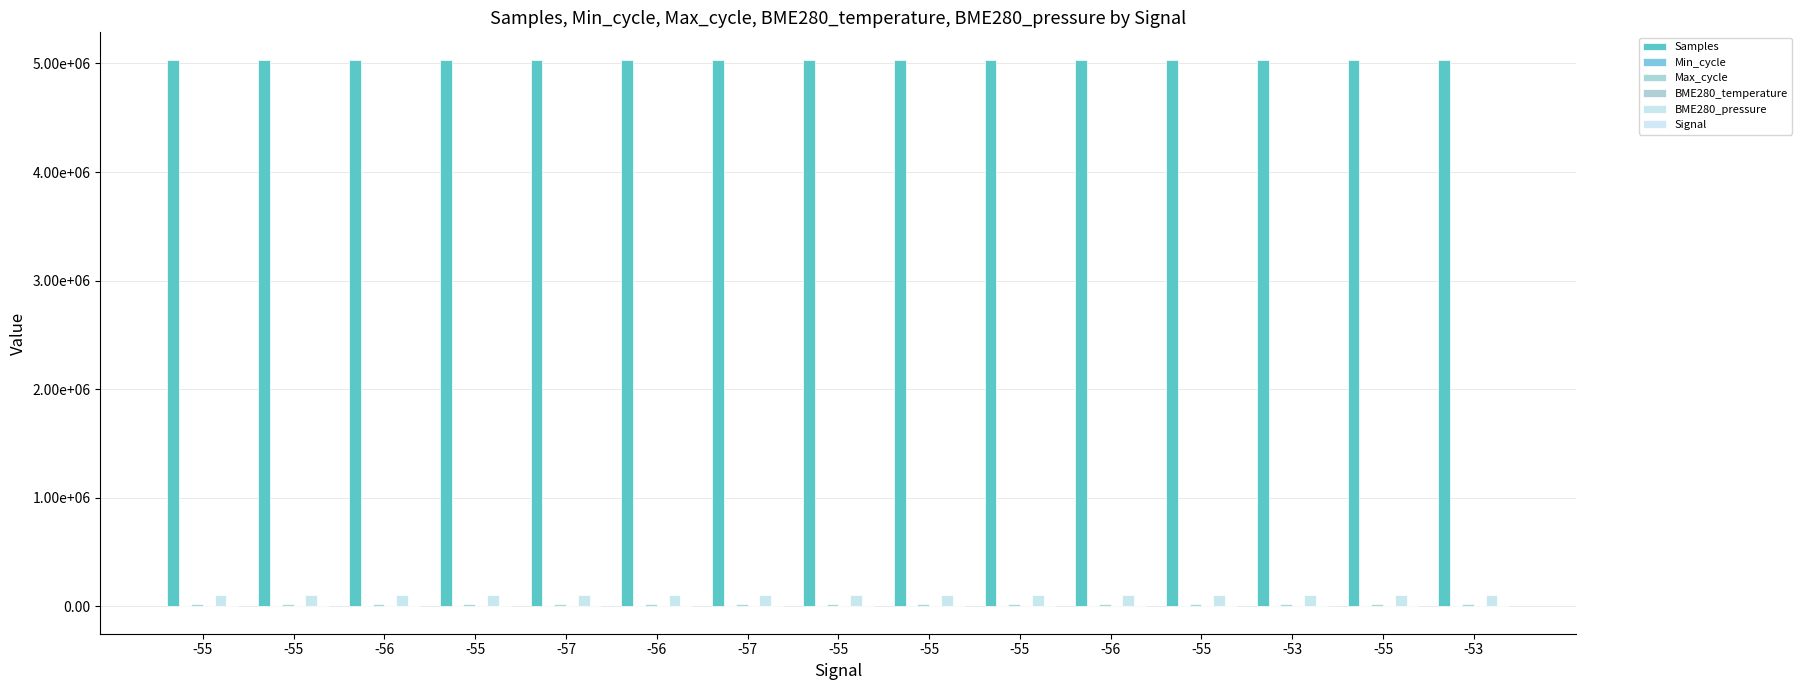

Does the chart contain stacked bars?

No